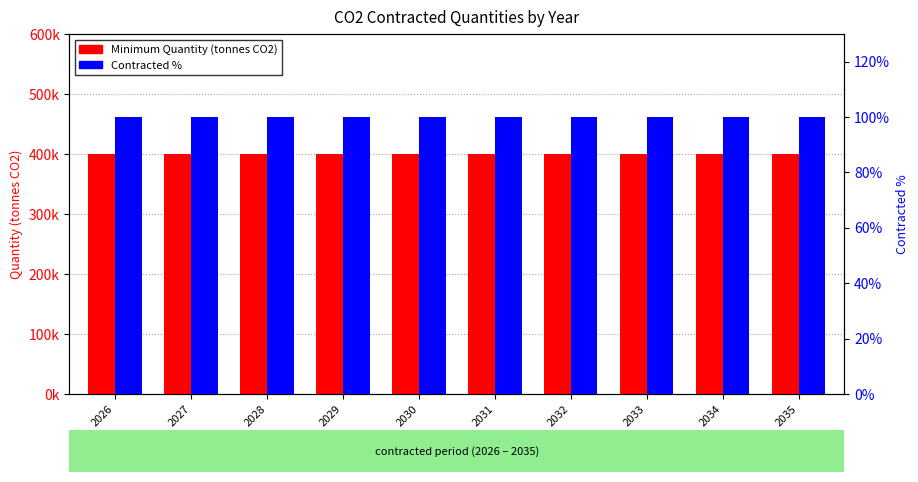

Are the bars grouped side by side (vs. stacked)?

Yes